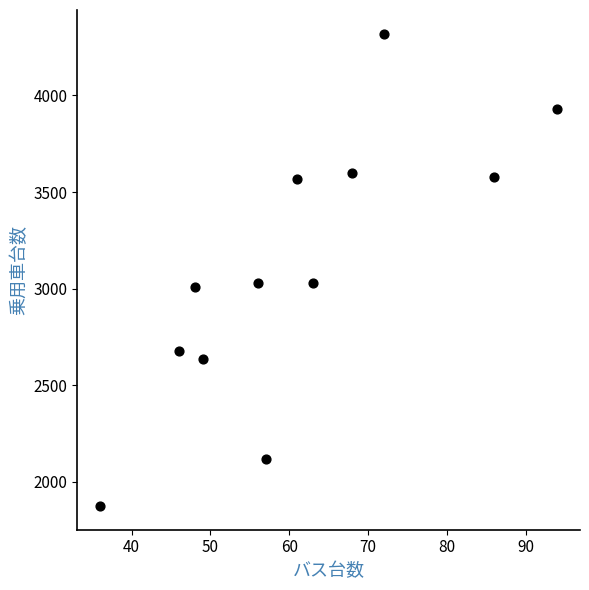

What is the range of X values (max minus min)?

58